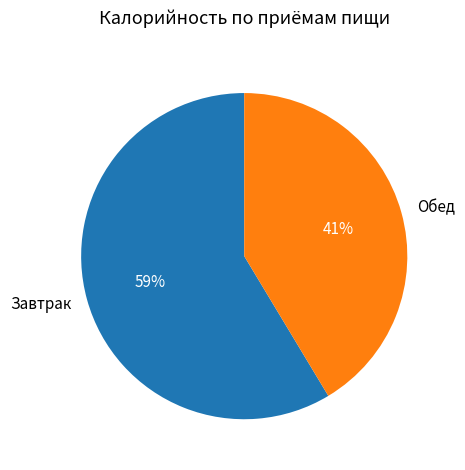

The Обед slice represents 55% of the pie. True or false?

False